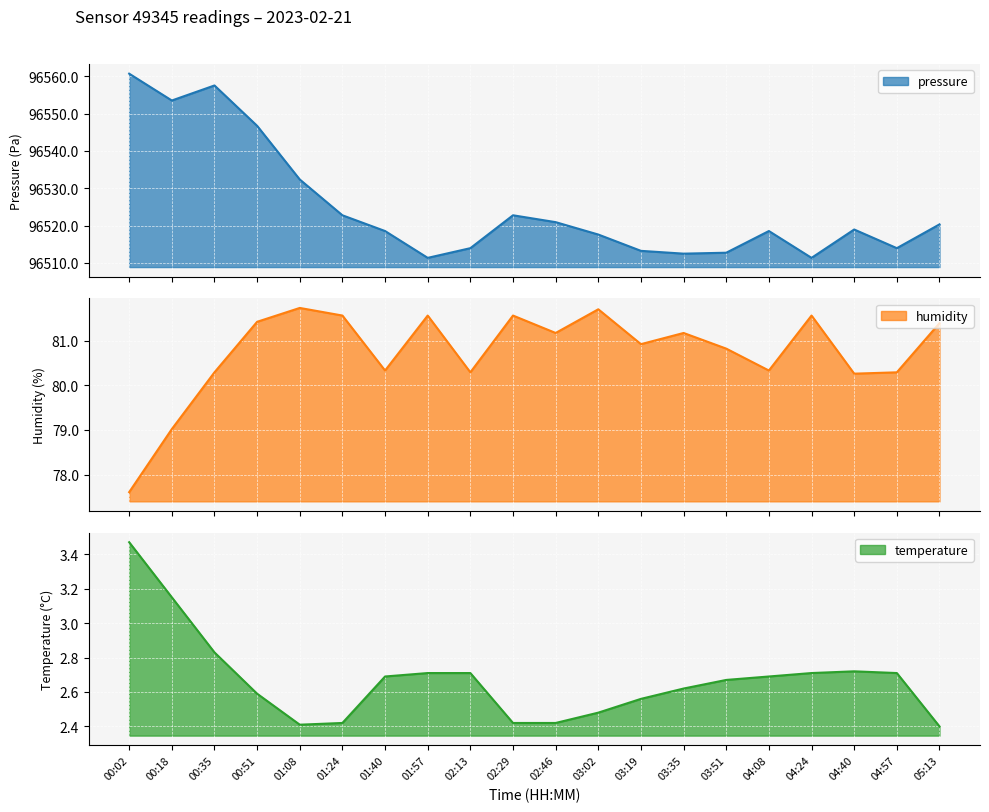

What are all the series names shown in the legend?

pressure, humidity, temperature